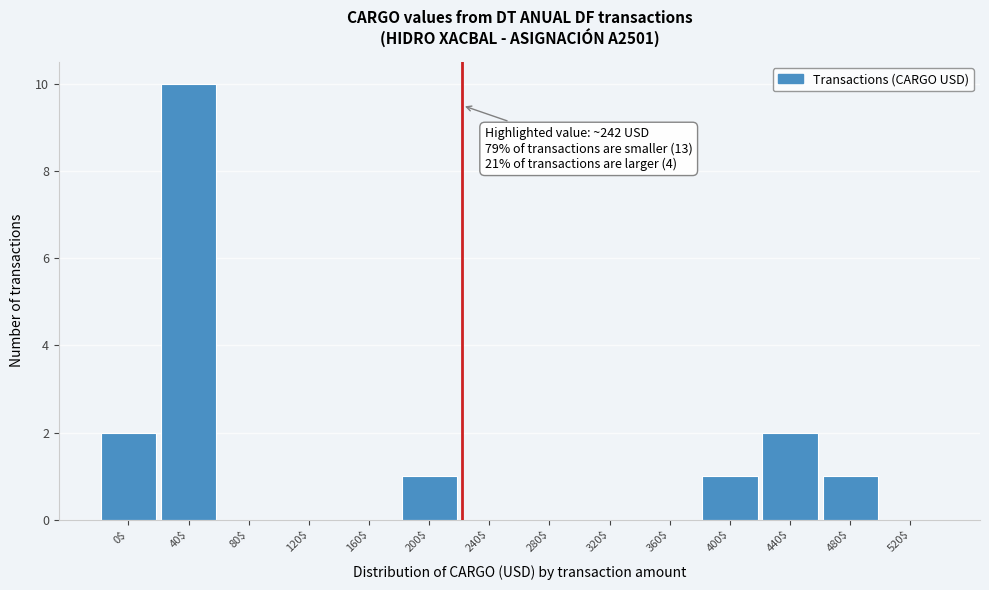

What is the maximum value shown in the chart?

10